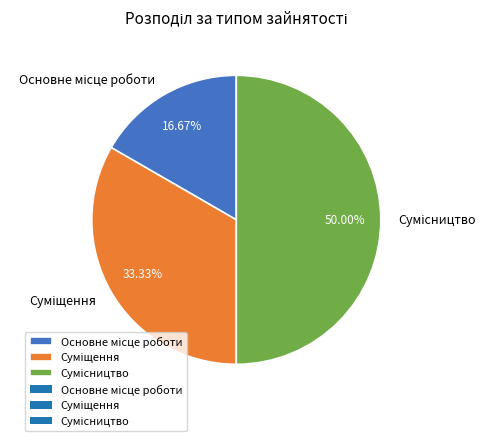

How many segments does this pie chart have?

3